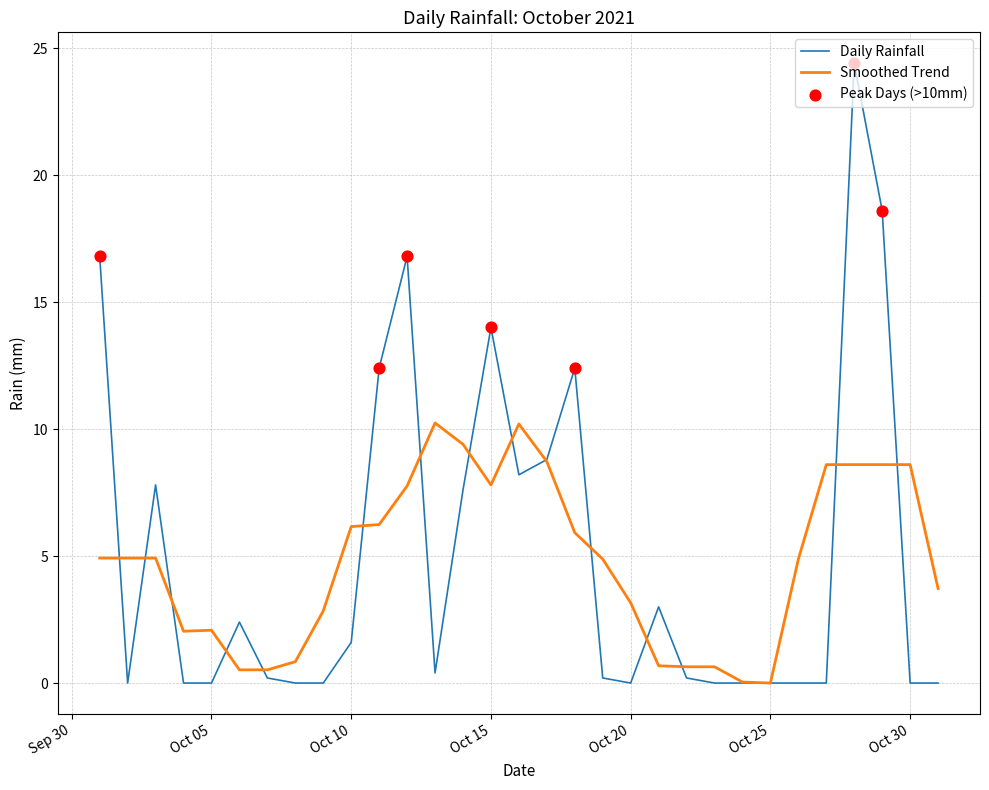

Which series has the widest spread of values?

Daily Rainfall